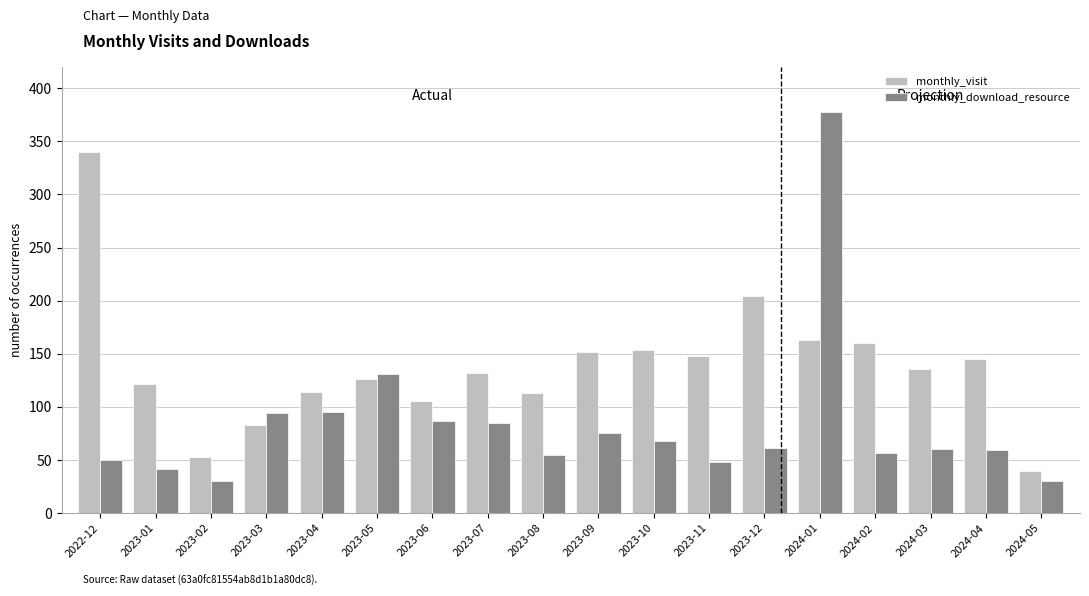

What is the difference between the monthly_download_resource values at 2024-05 and 2023-07?

55